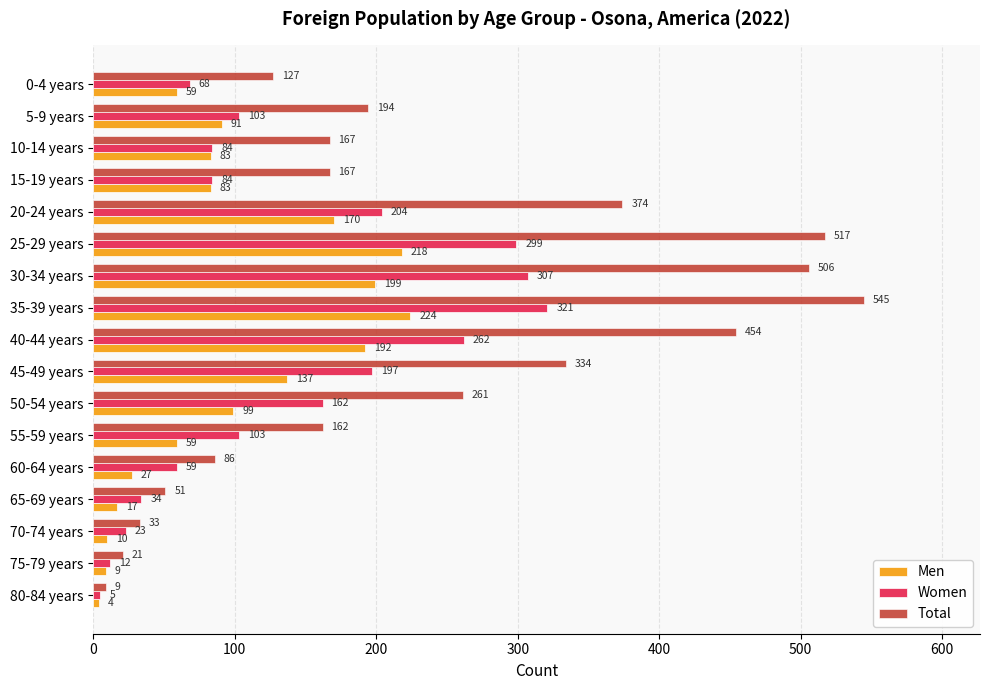

What is the sum of all Total values?

4008